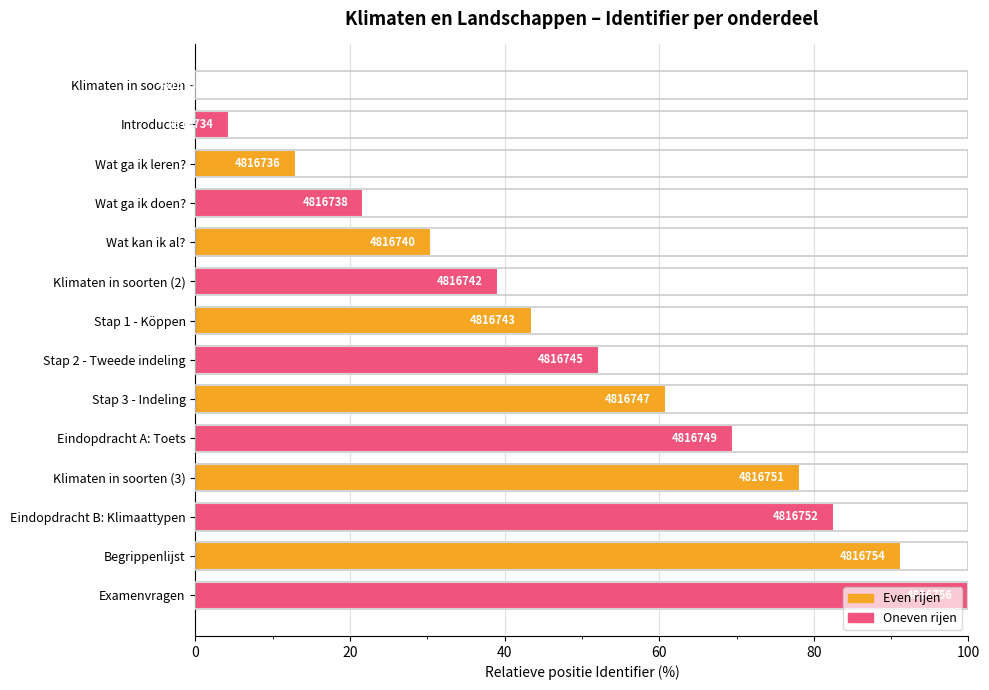

Are the bars horizontal?

Yes